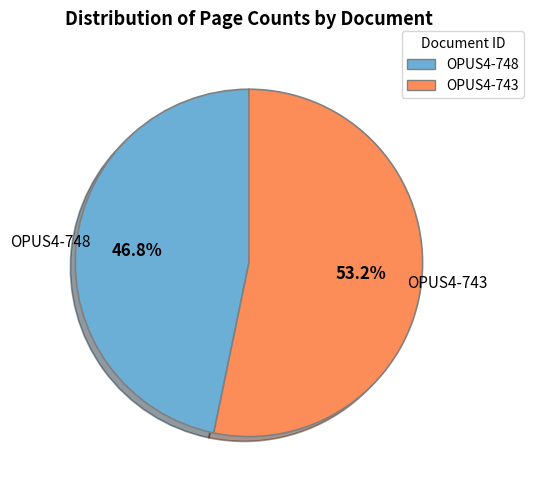

Count the number of slices in the pie.

2